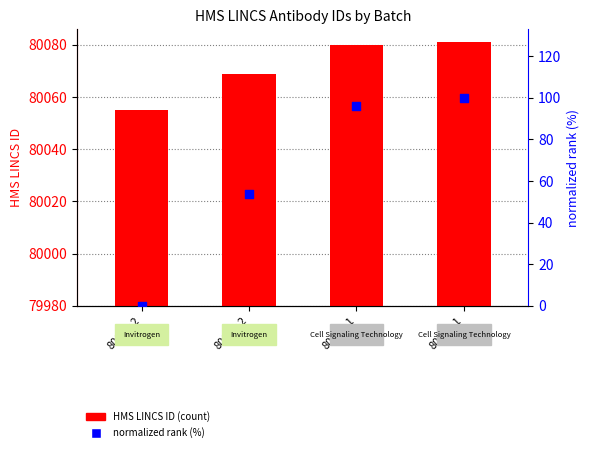

Which series has the largest total across all categories?

HMS LINCS ID